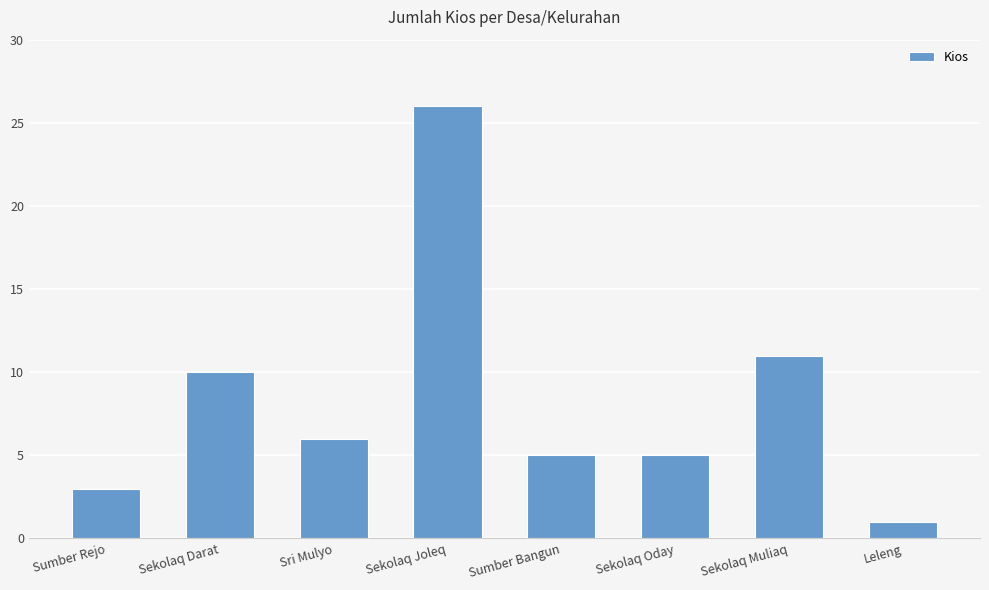

What is the difference between the maximum and minimum values?

25